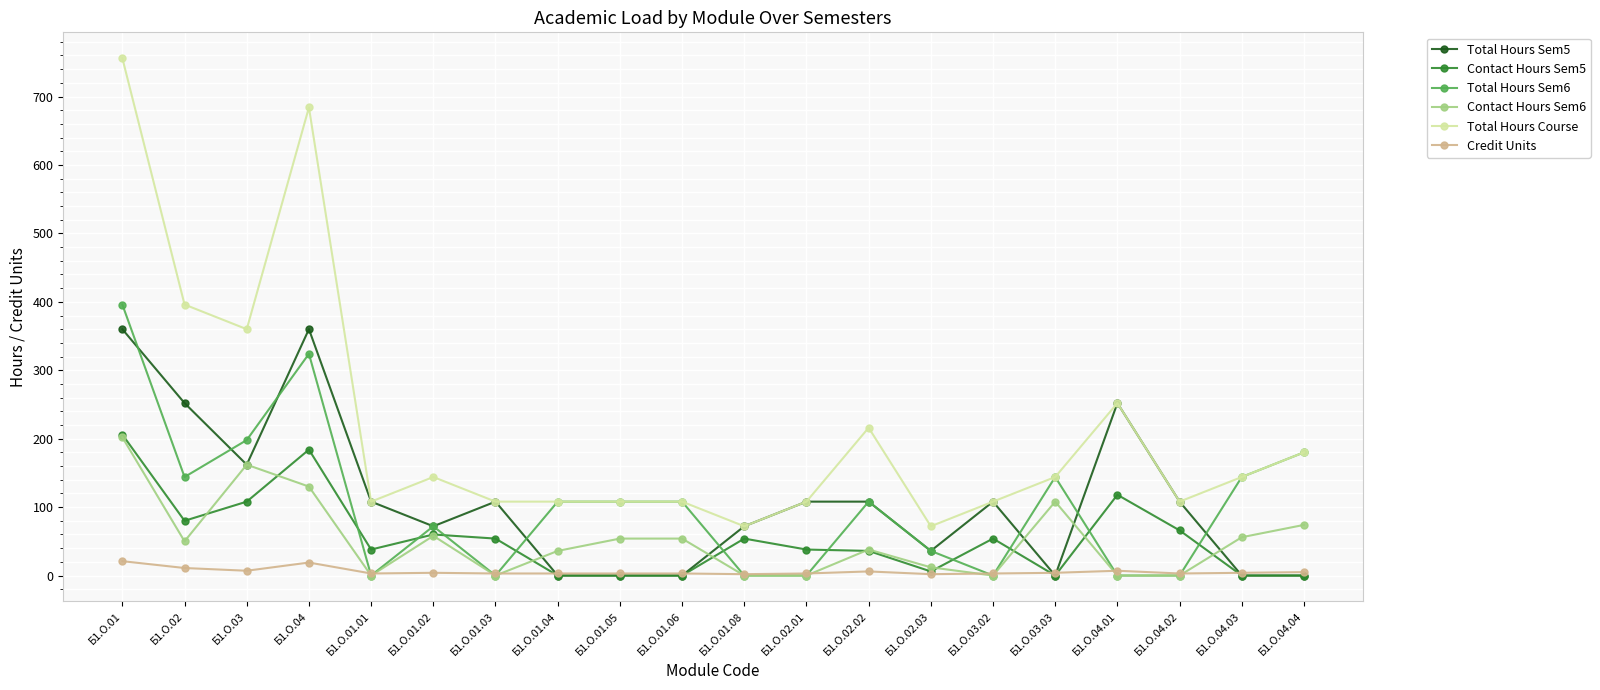

What is the maximum value shown in the chart?

756